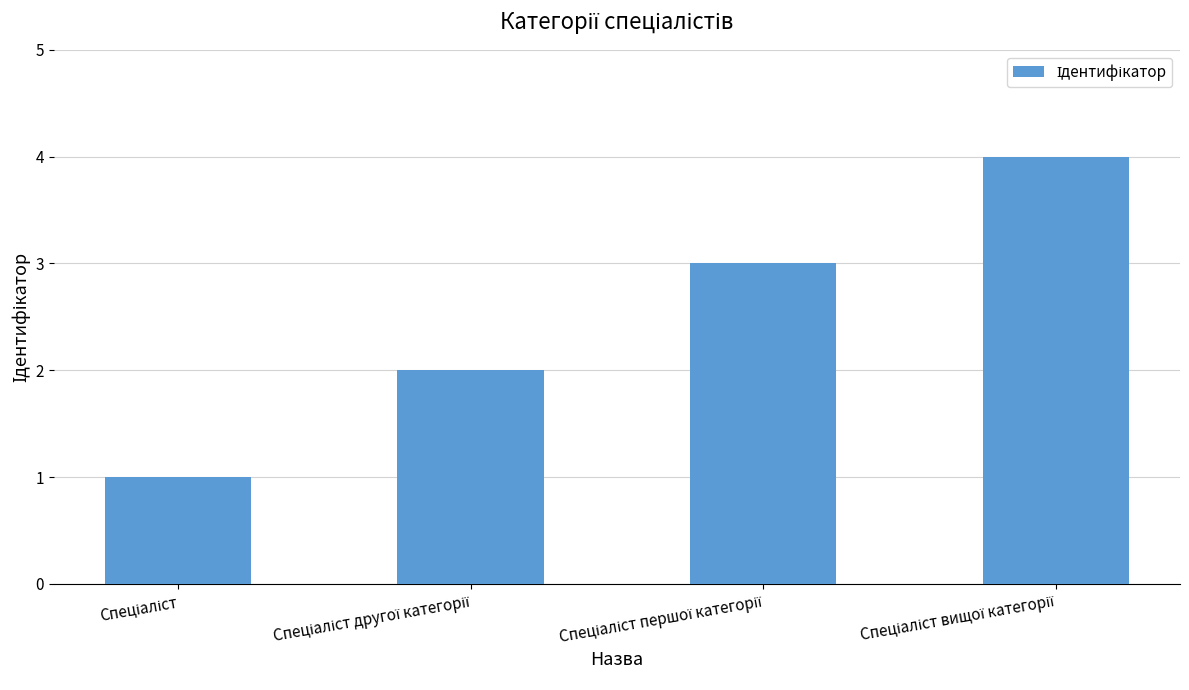

What is the difference between the maximum and minimum values?

3